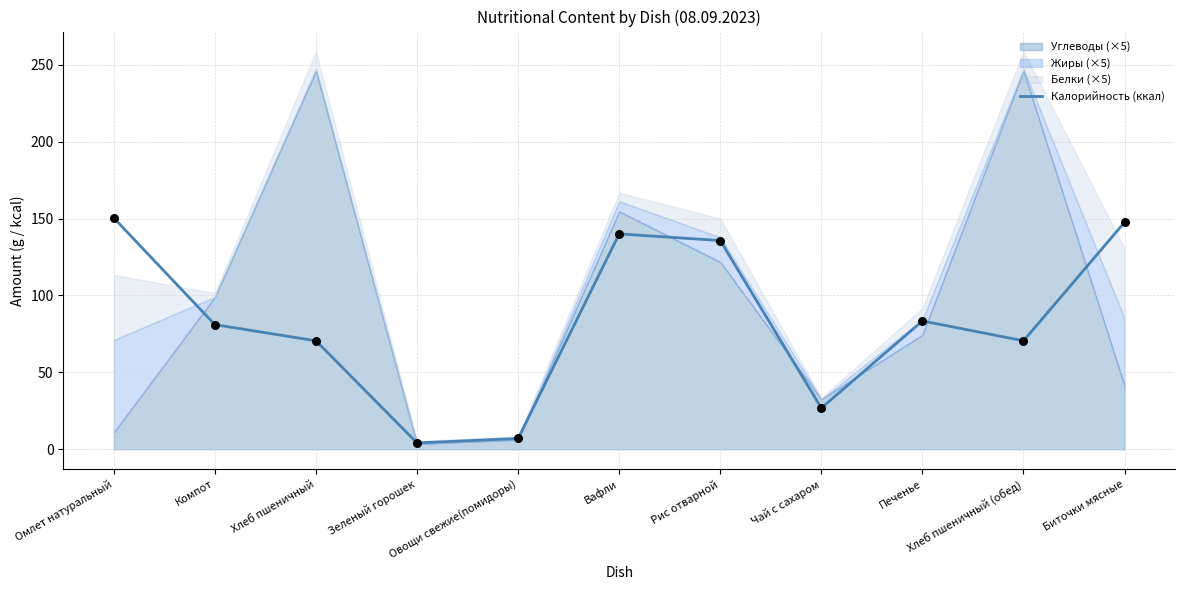

Approximately how many times larger is the value at Печенье compared to Чай с сахаром?

3.1